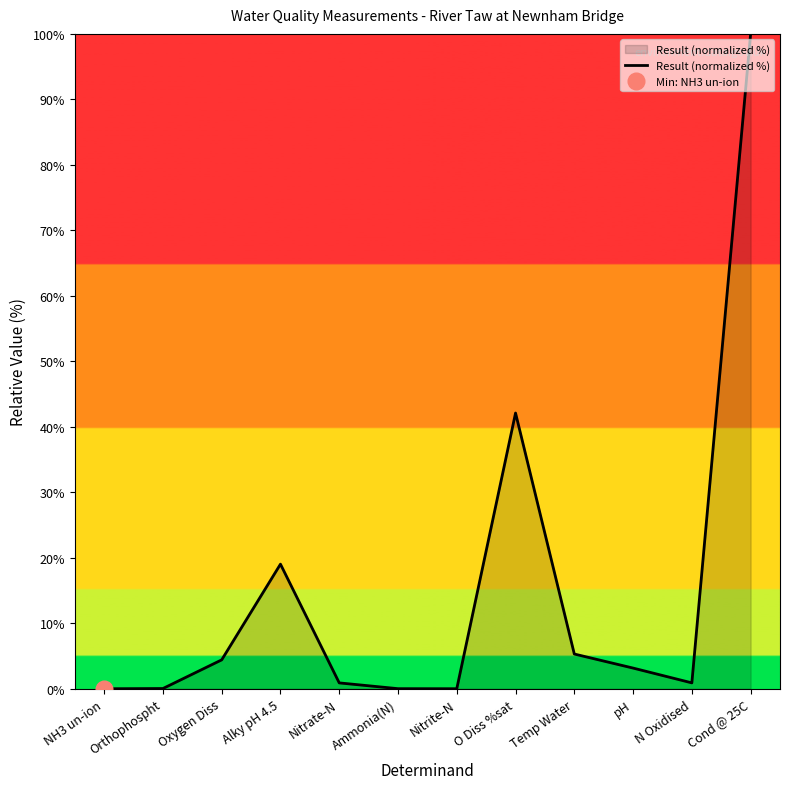

Does the chart have visible grid lines?

No